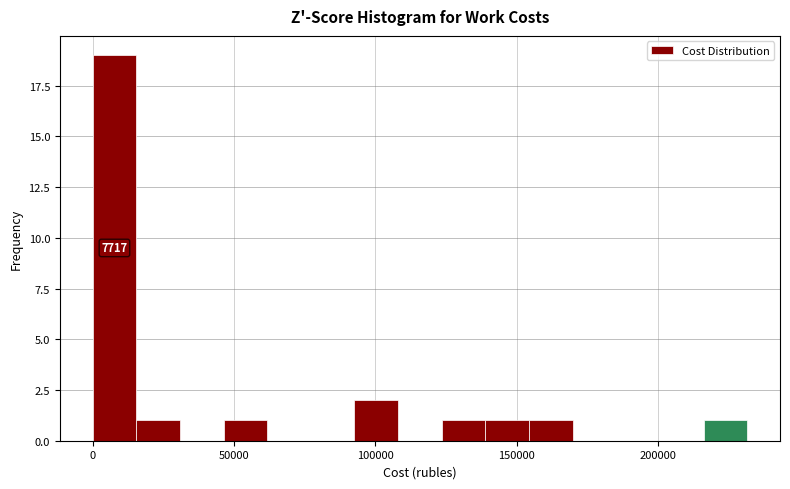

Read against the x-axis, roughly where is the centre of the tallest bar?

10000